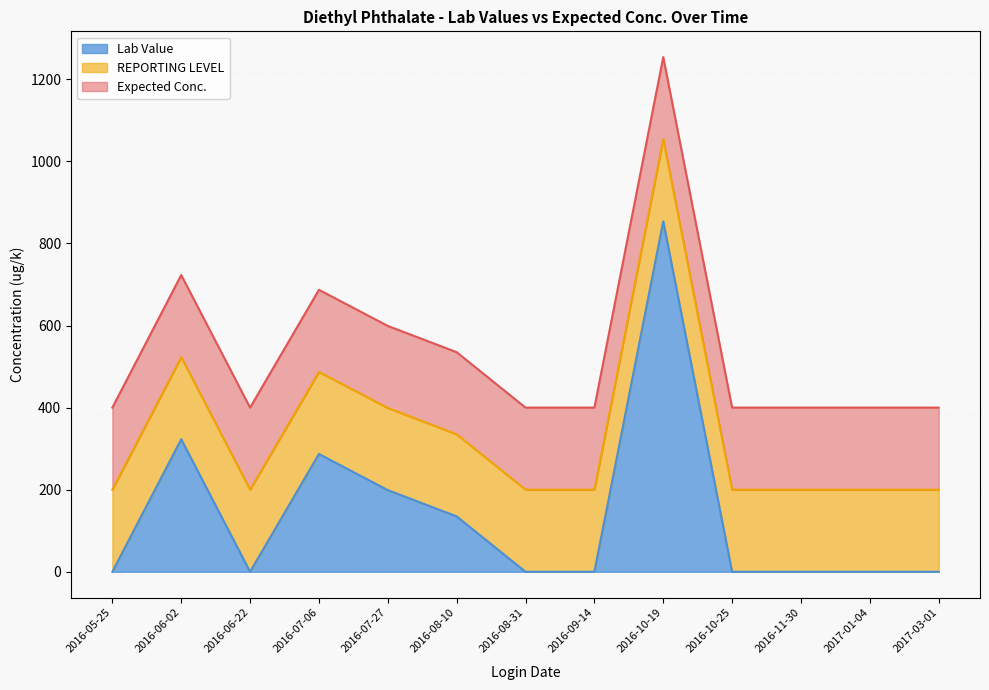

At which category is the sum across all series the highest?

2016-10-19